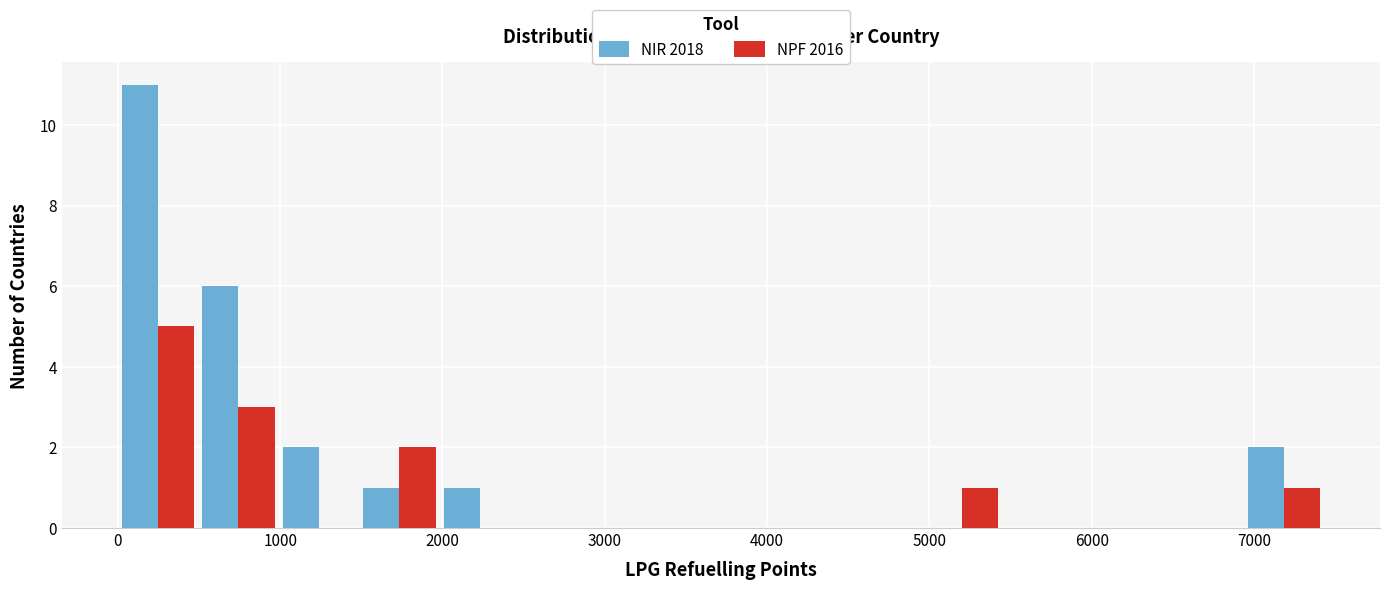

Reading left to right, transcribe this chart: for each range on the x-axis, give the height of each series' bar. Neither the bar edges nor the heights are printed on the chart, so give them approximately, as read against the axes.

0 to 500: NIR 2018=11	NPF 2016=5
500 to 1000: NIR 2018=6	NPF 2016=3
1000 to 1500: NIR 2018=2	NPF 2016=0
1500 to 2000: NIR 2018=1	NPF 2016=2
2000 to 2500: NIR 2018=1	NPF 2016=0
2500 to 3000: NIR 2018=0	NPF 2016=0
3000 to 3500: NIR 2018=0	NPF 2016=0
3500 to 4000: NIR 2018=0	NPF 2016=0
4000 to 4500: NIR 2018=0	NPF 2016=0
4500 to 5000: NIR 2018=0	NPF 2016=0
5000 to 5500: NIR 2018=0	NPF 2016=1
5500 to 5900: NIR 2018=0	NPF 2016=0
5900 to 6400: NIR 2018=0	NPF 2016=0
6400 to 6900: NIR 2018=0	NPF 2016=0
6900 to 7400: NIR 2018=2	NPF 2016=1